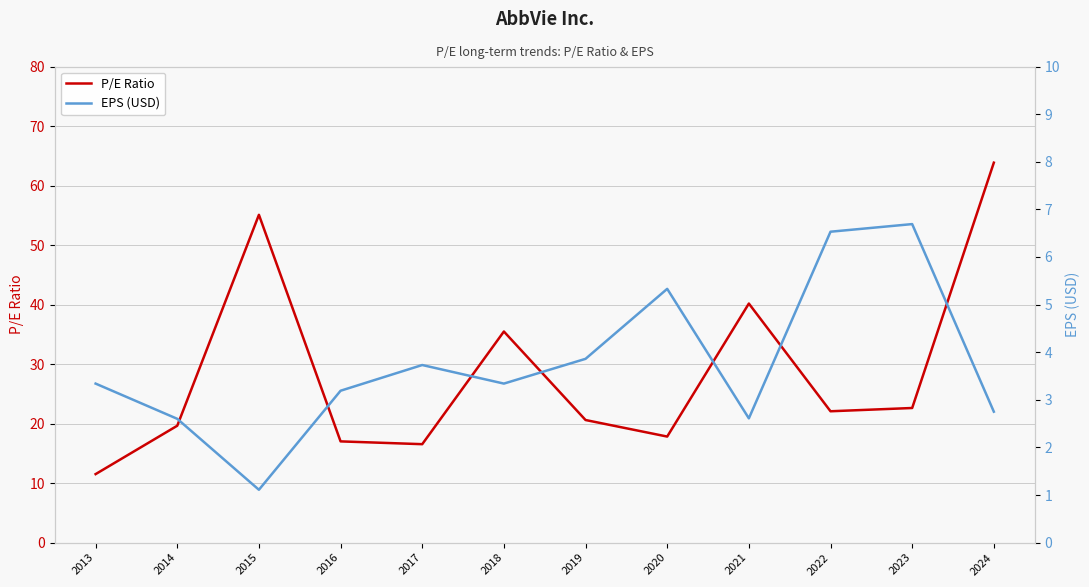

Is it true that P/E Ratio equals 9.7 at 2023?

False